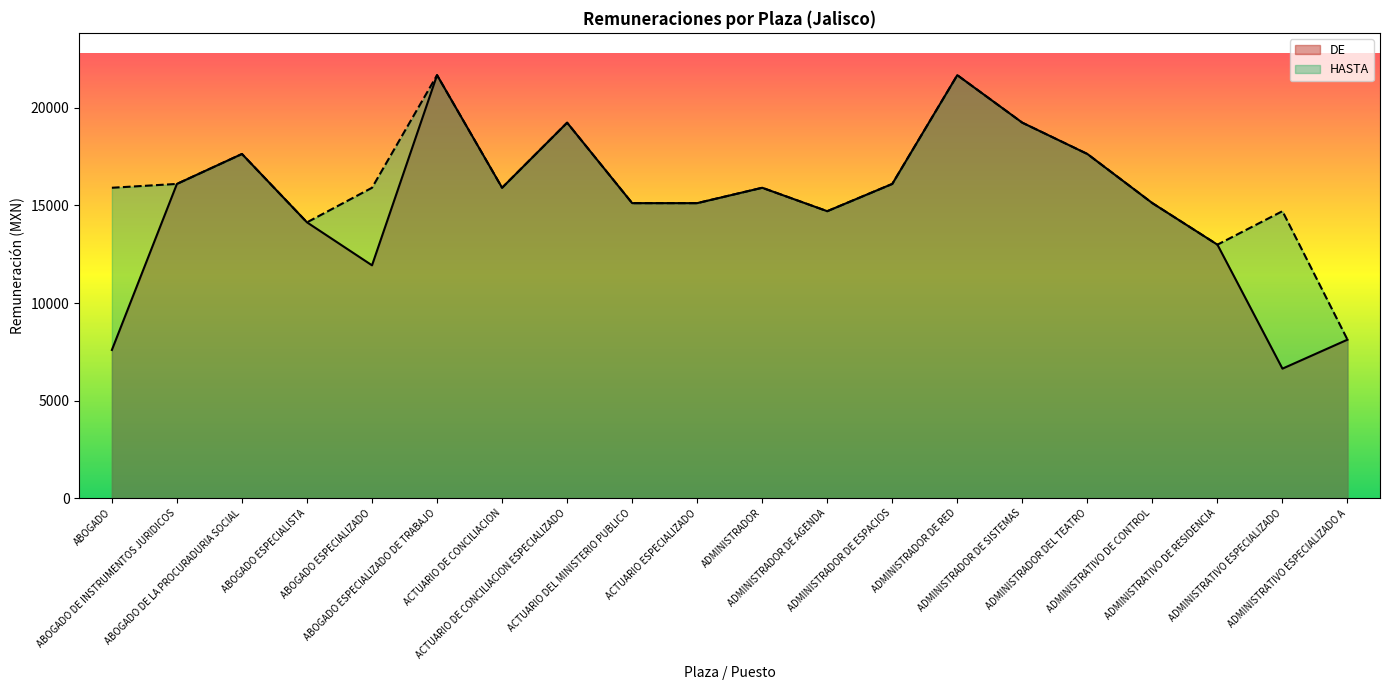

True or false: DE and HASTA cross at least once.

False